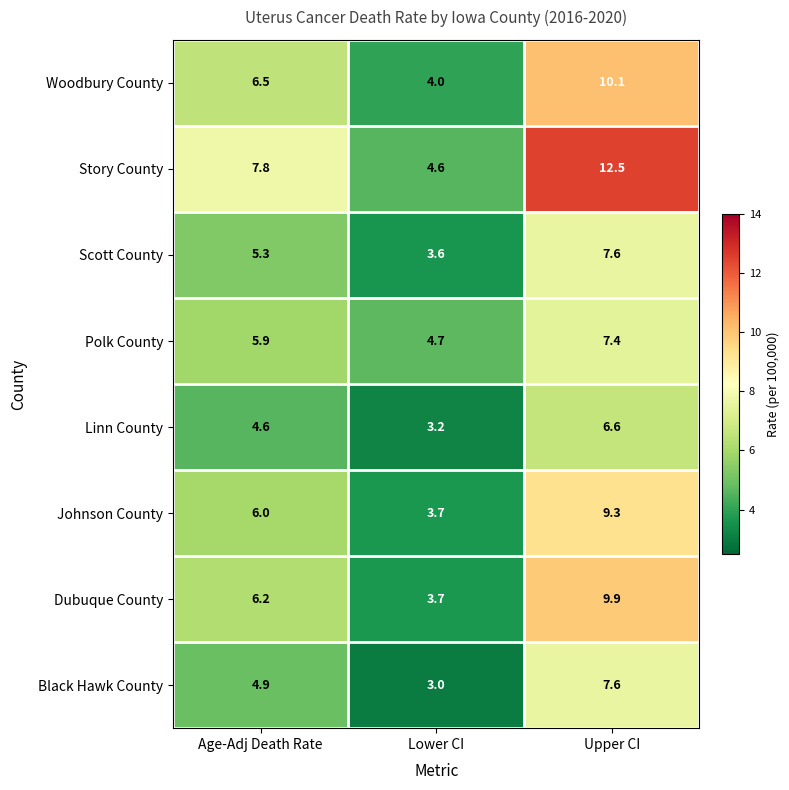

What value does the Story County series have at Lower CI?

4.6